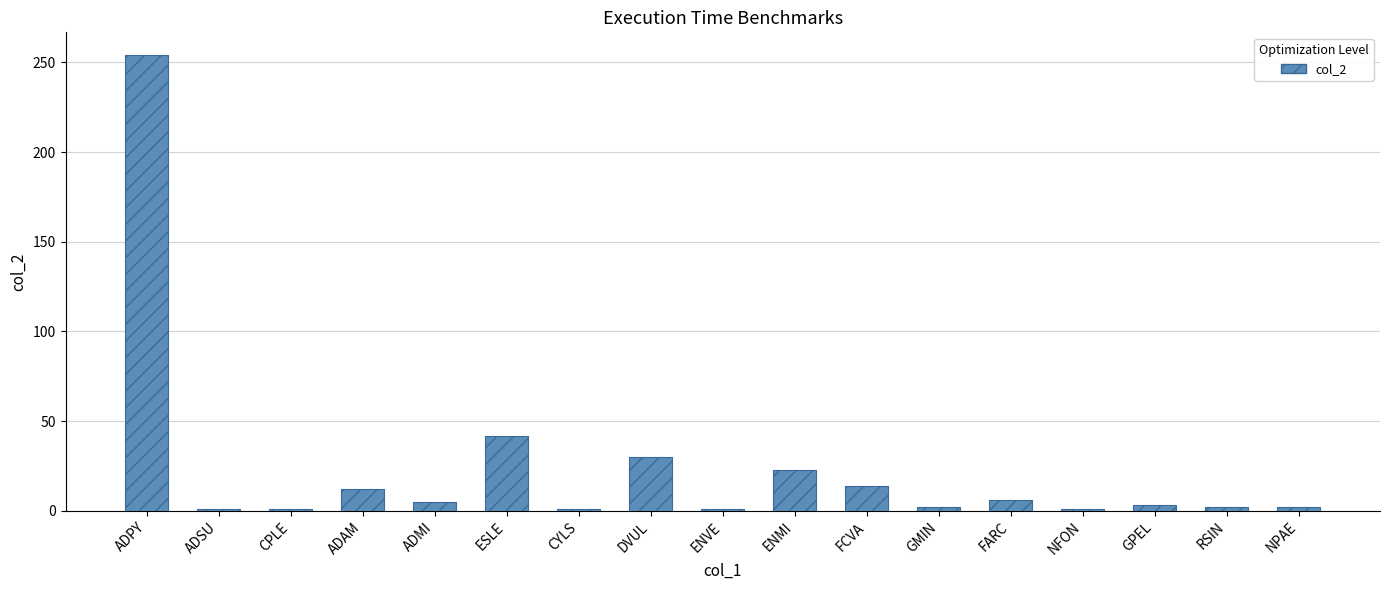

How many bars are there in total?

17